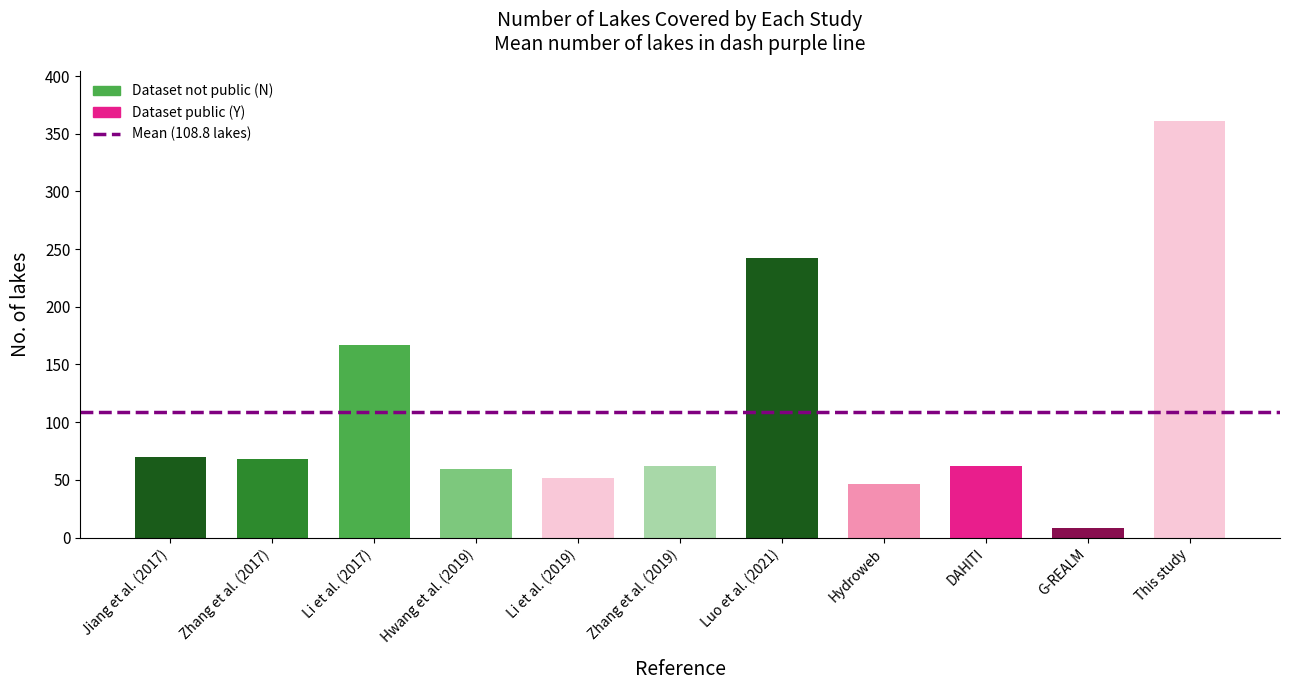

What is the change in value from DAHITI to G-REALM?

-54